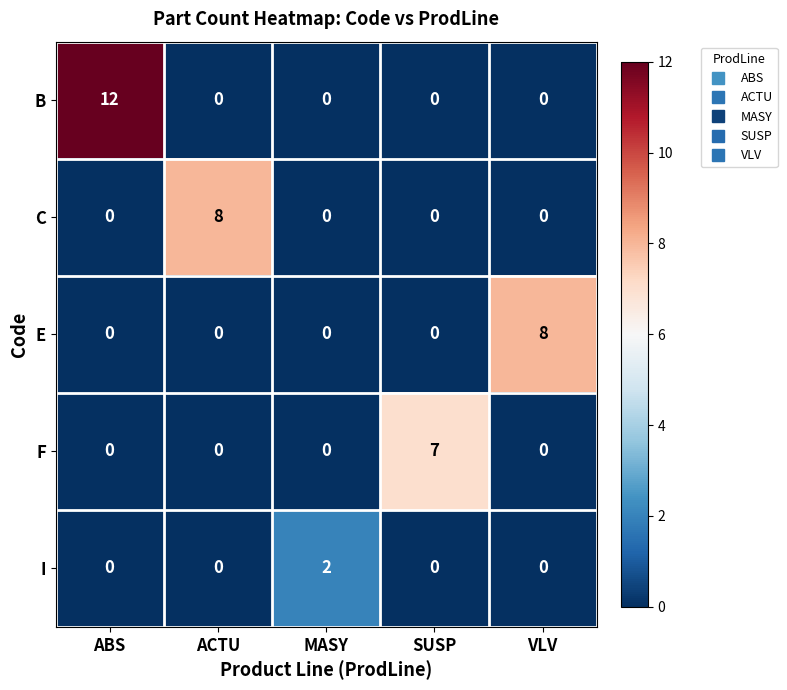

The value of I at VLV is 0. True or false?

True